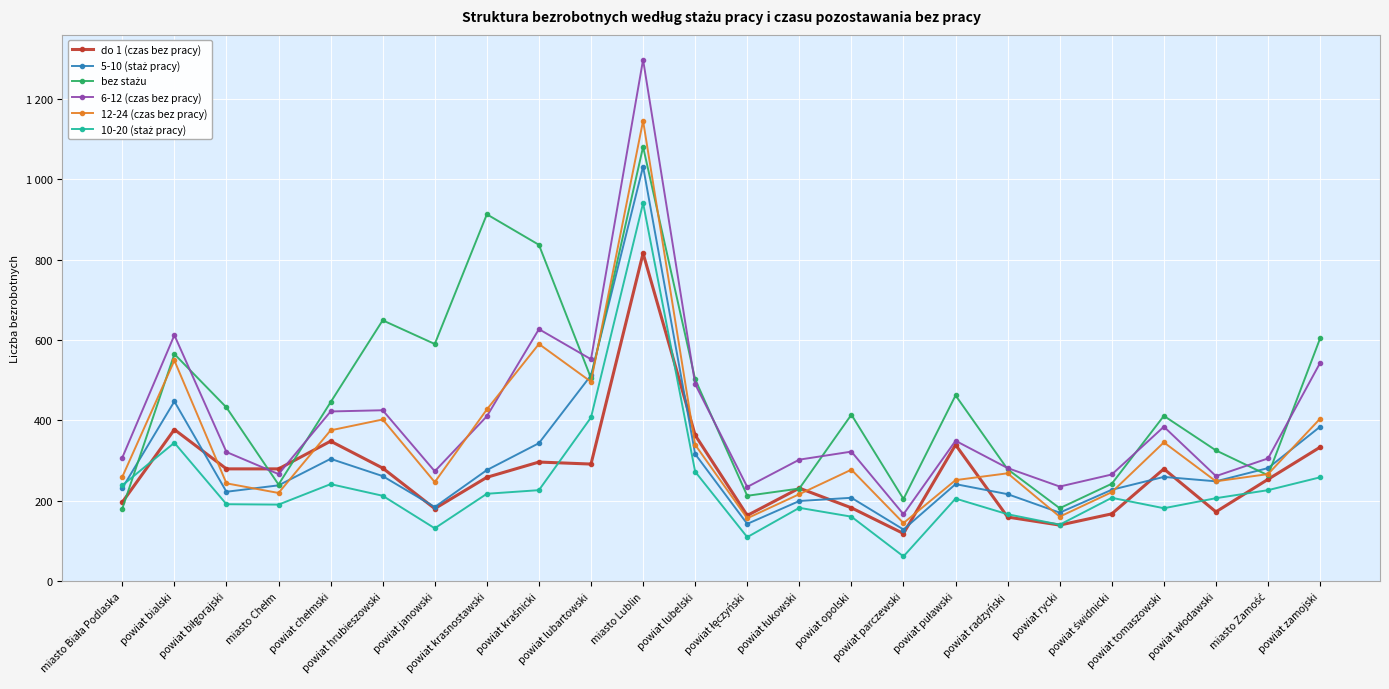

Does the chart display data point markers on the line(s)?

Yes